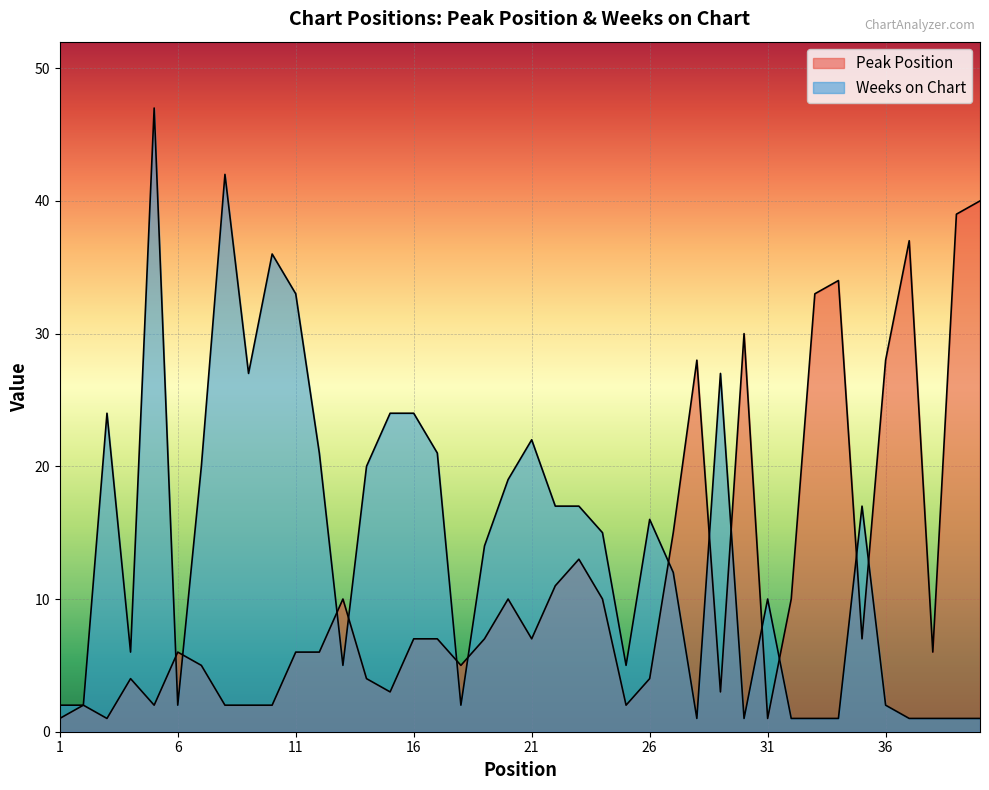

The Peak Position series shows 39 at 39. True or false?

True